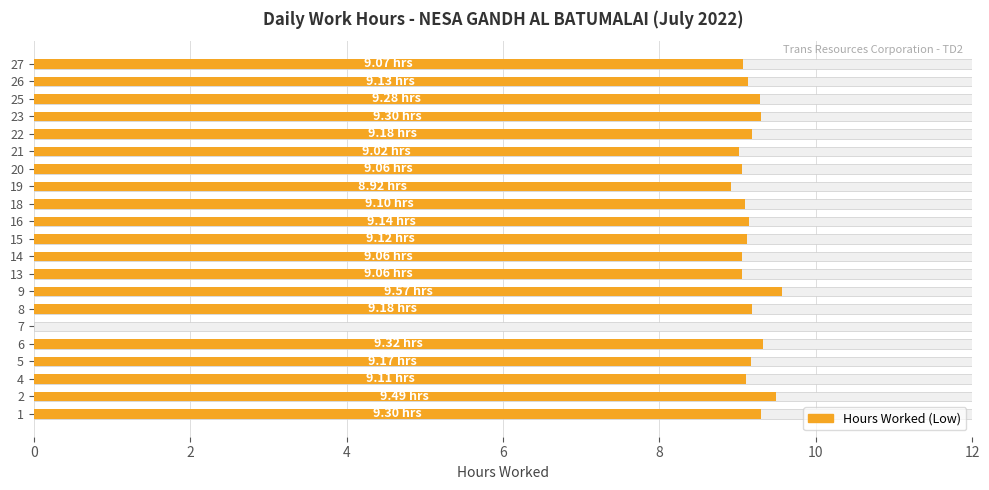

Reading left to right, extract all data points from this chart.

9.3	9.5	9.1	9.2	9.3	0.0	9.2	9.6	9.1	9.1	9.1	9.1	9.1	8.9	9.1	9.0	9.2	9.3	9.3	9.1	9.1